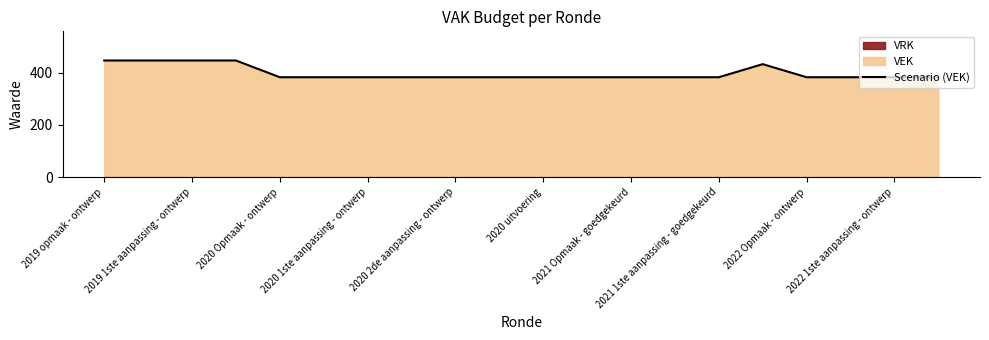

What is the highest value of the Scenario (VEK) series?

446